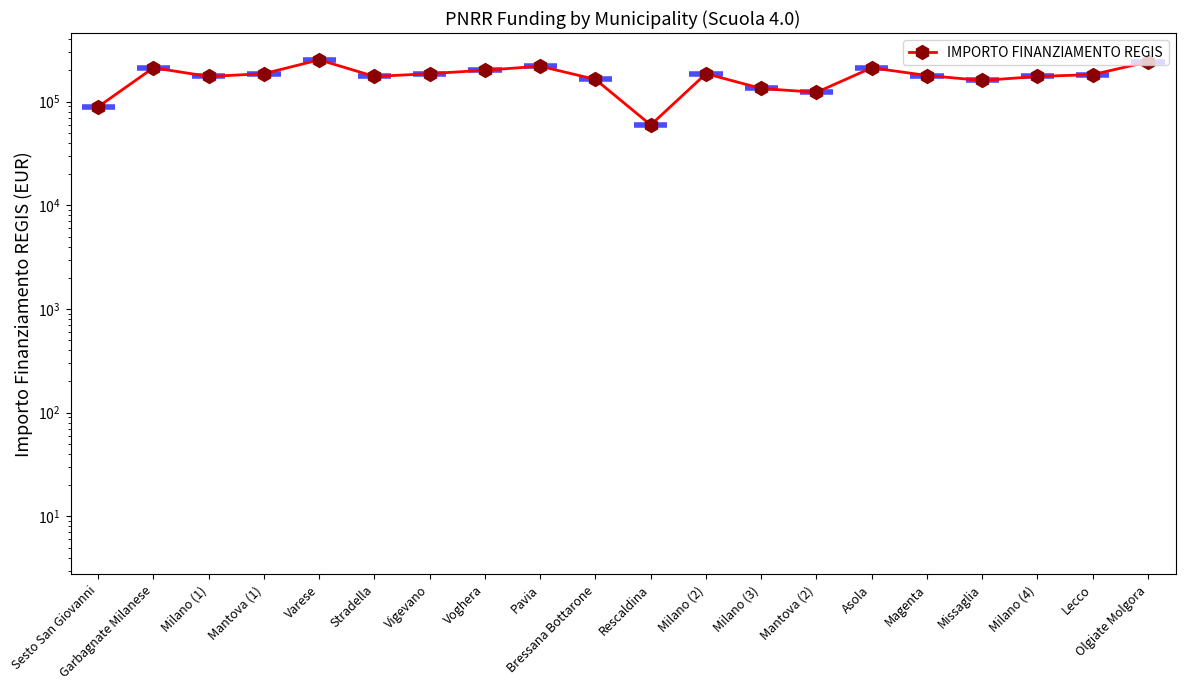

List the labels in order of value, largest first.

Varese, Olgiate Molgora, Pavia, Garbagnate Milanese, Asola, Voghera, Mantova (1), Vigevano, Milano (2), Lecco, Magenta, Milano (1), Stradella, Milano (4), Bressana Bottarone, Missaglia, Milano (3), Mantova (2), Sesto San Giovanni, Rescaldina